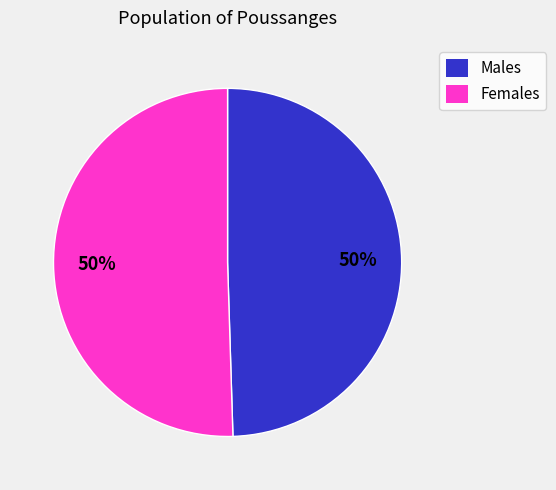

To the nearest percent, what is the average slice percentage?

50%